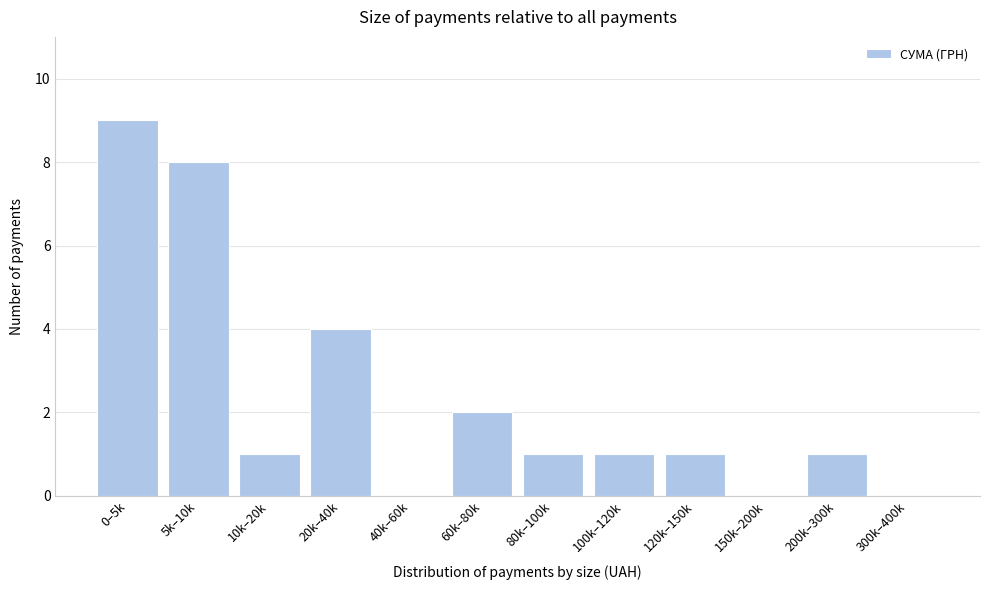

Reading left to right, what are all the values shown in this chart?

0–5k=9	5k–10k=8	10k–20k=1	20k–40k=4	40k–60k=0	60k–80k=2	80k–100k=1	100k–120k=1	120k–150k=1	150k–200k=0	200k–300k=1	300k–400k=0